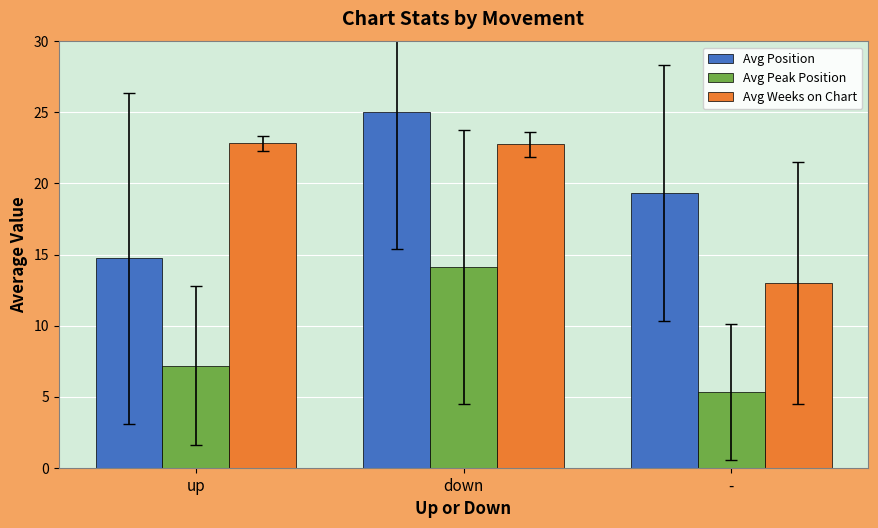

What is the total value across all series at -?

37.7